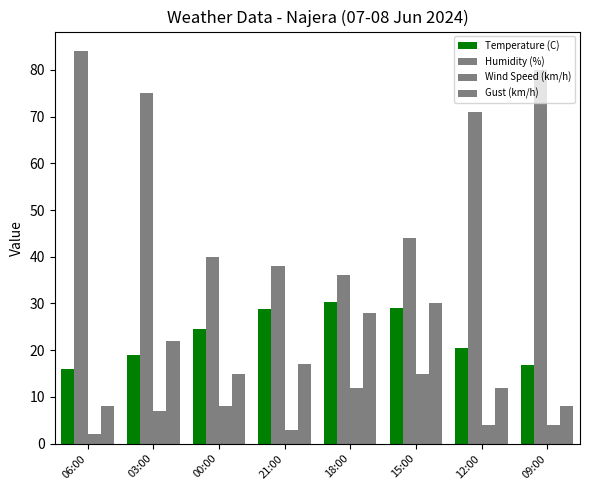

Which category has the highest value in the Wind Speed (km/h) series?

15:00